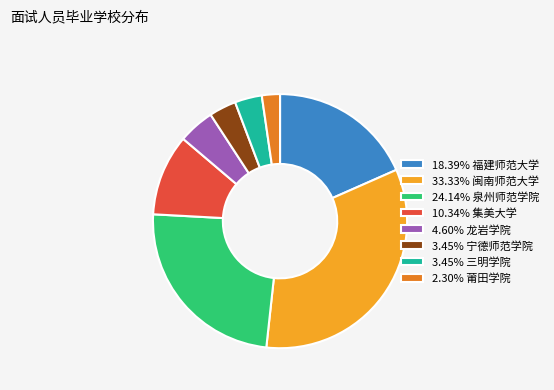

Do 3.45% 三明学院 and 2.30% 莆田学院 together represent more than half of the pie?

No